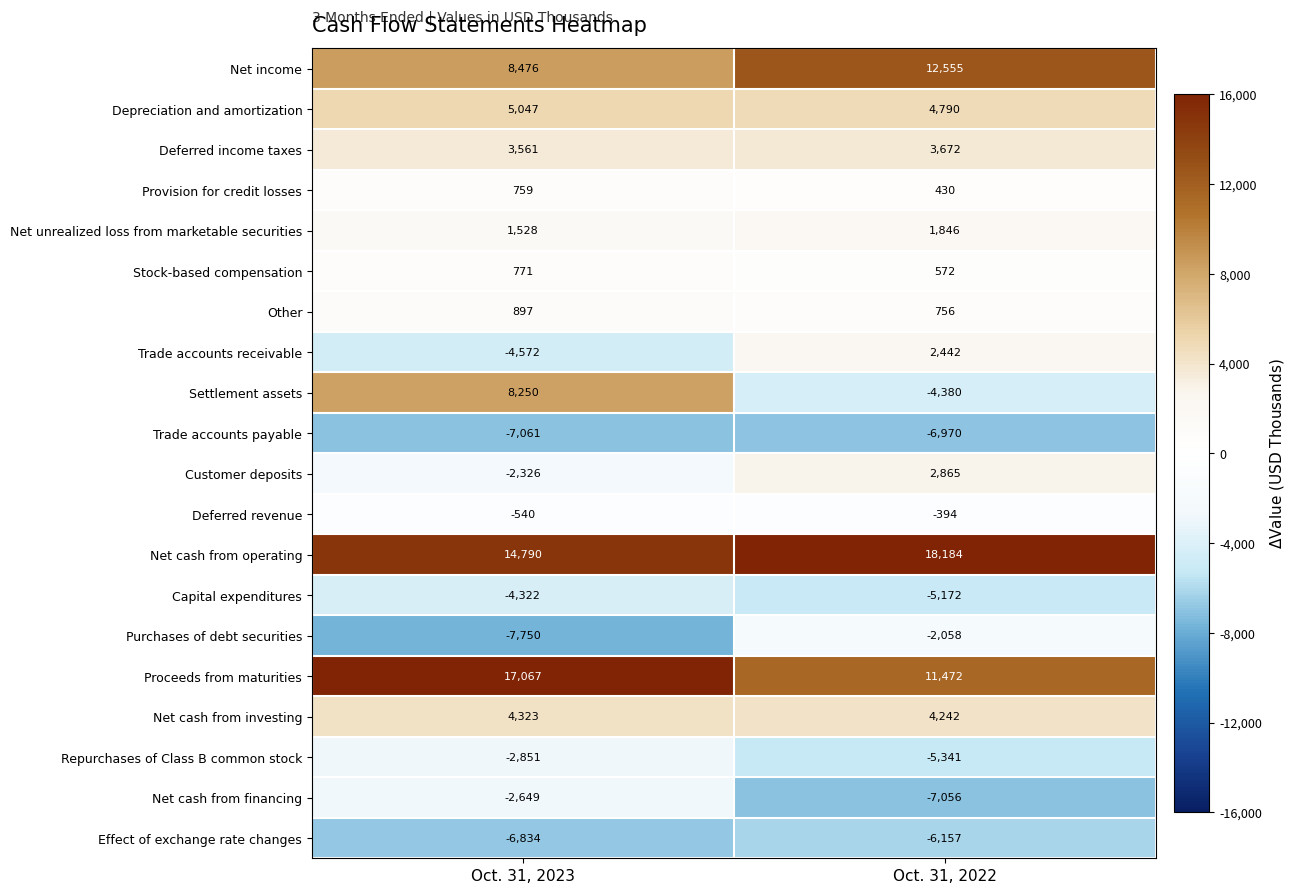

How many series are shown in this chart?

20